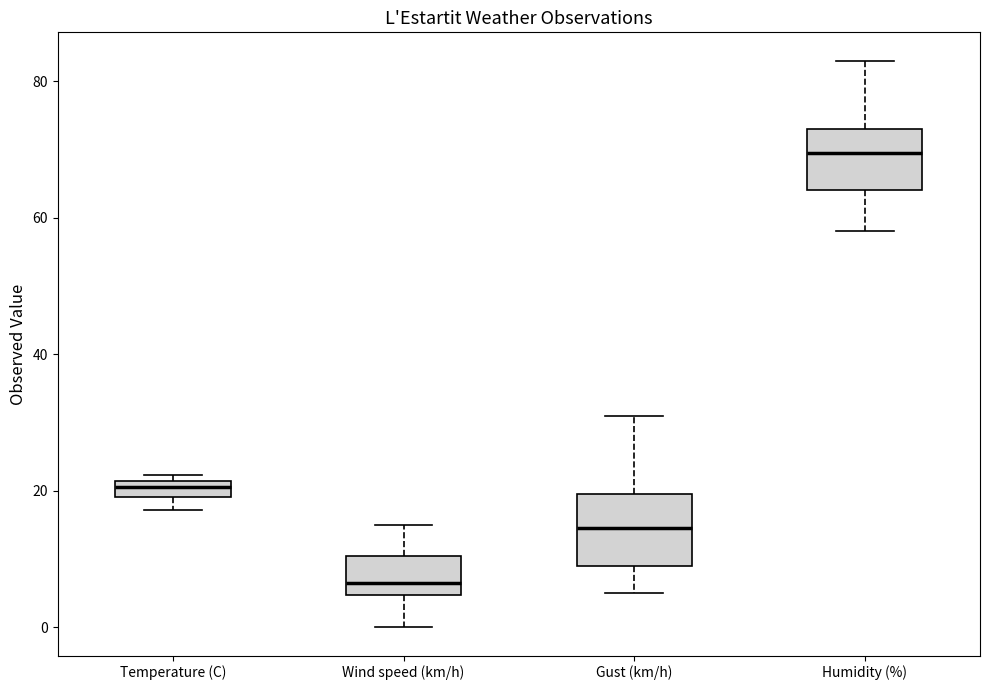

Where is the lower edge of the box for Gust (km/h) on the y-axis? The values are not printed on the chart, so give them approximately, as read against the axis.

10